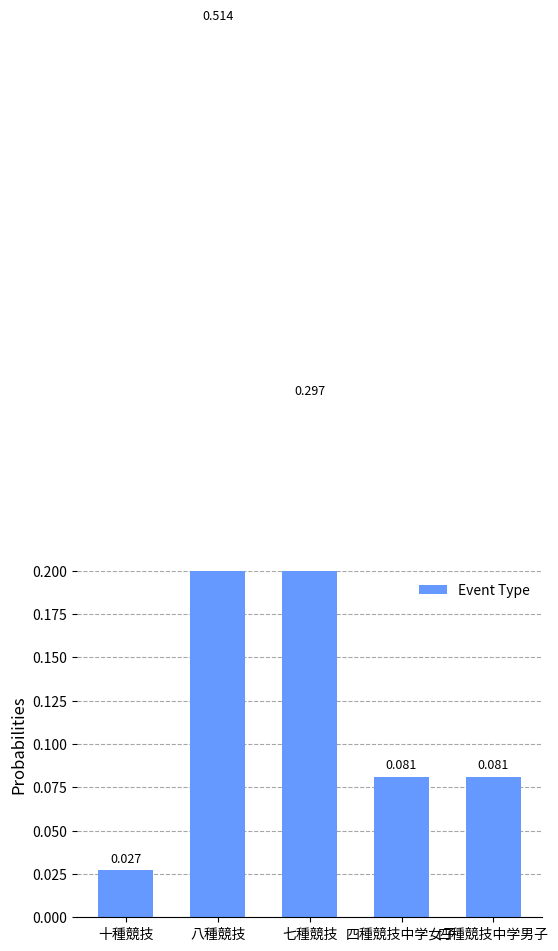

What is the average value?

0.2